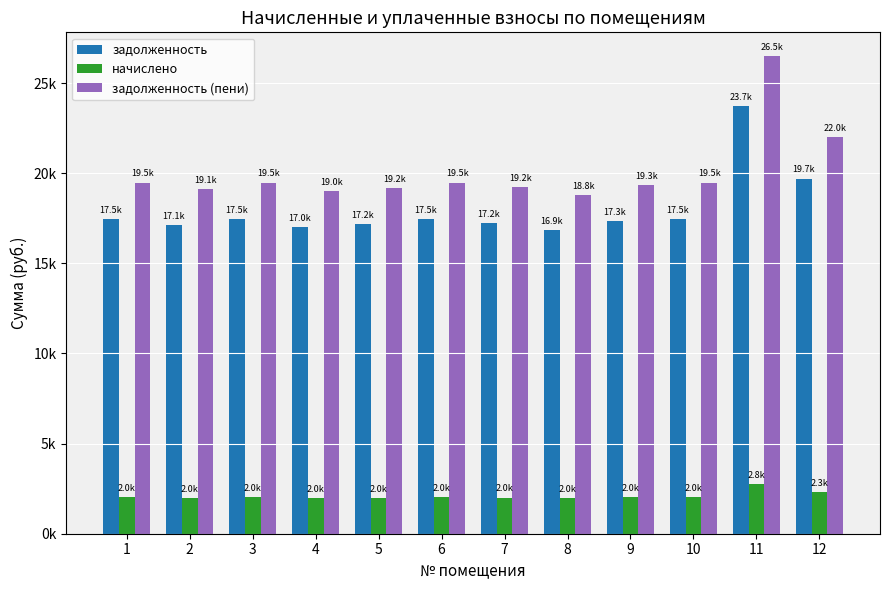

Reading left to right, transcribe all the data shown in this chart.

задолженность: 1=17455.4	2=17119.7	3=17455.4	4=17019.0	5=17186.7	6=17455.4	7=17220.4	8=16851.0	9=17321.0	10=17455.4	11=23732.6	12=19704.4
начислено: 1=2028.0	2=1989.0	3=2028.0	4=1977.3	5=1996.8	6=2028.0	7=2000.7	8=1957.8	9=2012.4	10=2028.0	11=2757.3	12=2289.3
задолженность (пени): 1=19483.4	2=19108.7	3=19483.4	4=18996.3	5=19183.5	6=19483.4	7=19221.1	8=18808.8	9=19333.4	10=19483.4	11=26489.9	12=21993.7